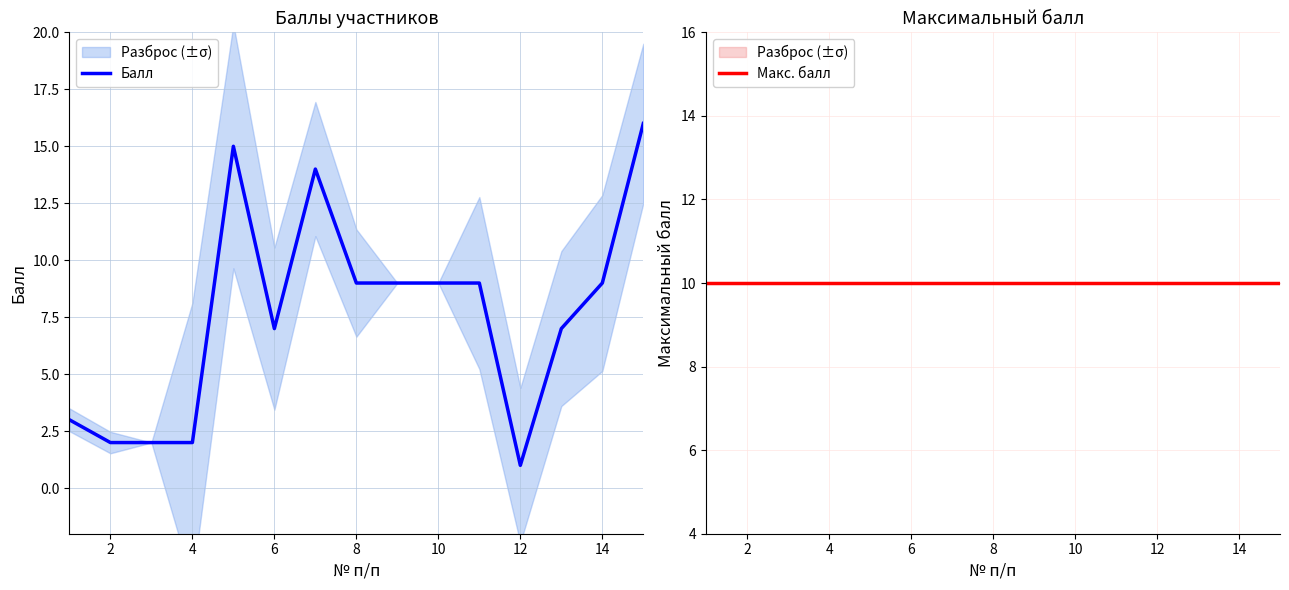

List the series in order of their peak value, lowest first.

Макс. балл, Балл